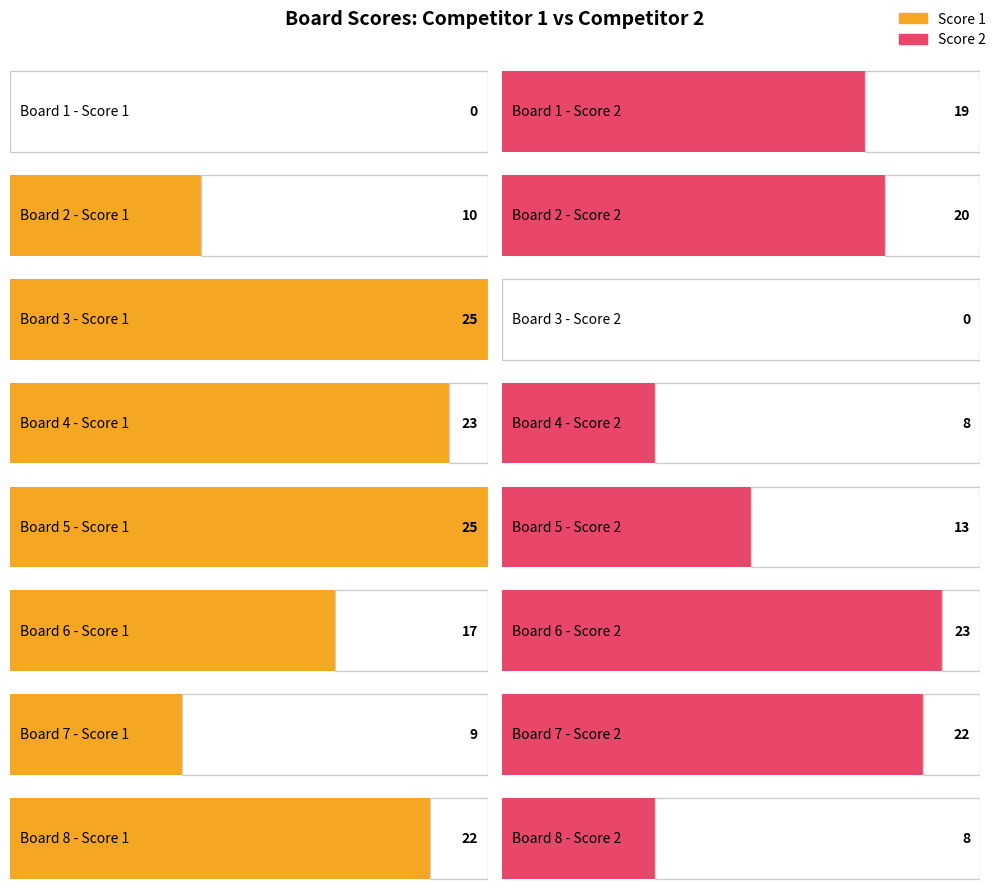

At how many categories does at least one series exceed 12?

8